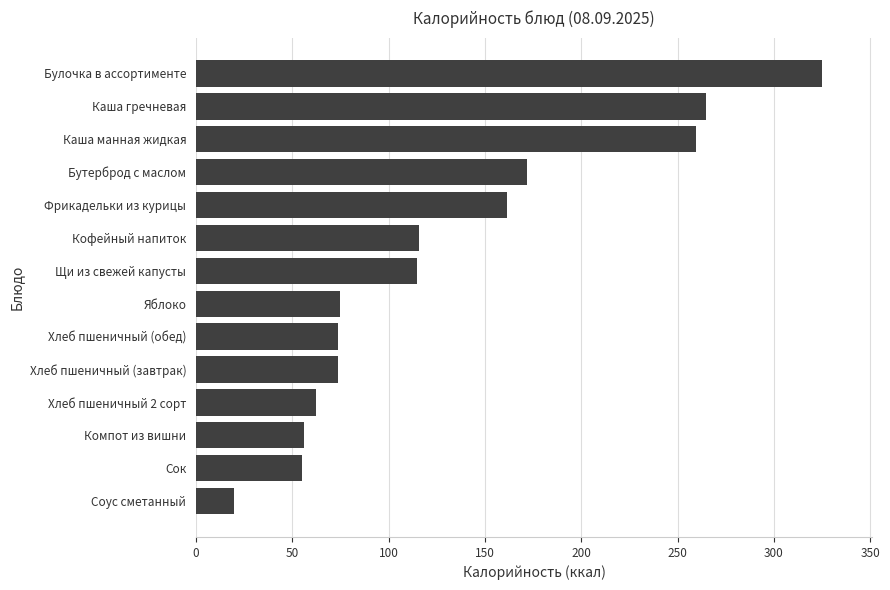

What is the change in value from Хлеб пшеничный 2 сорт to Бутерброд с маслом?

+109.6